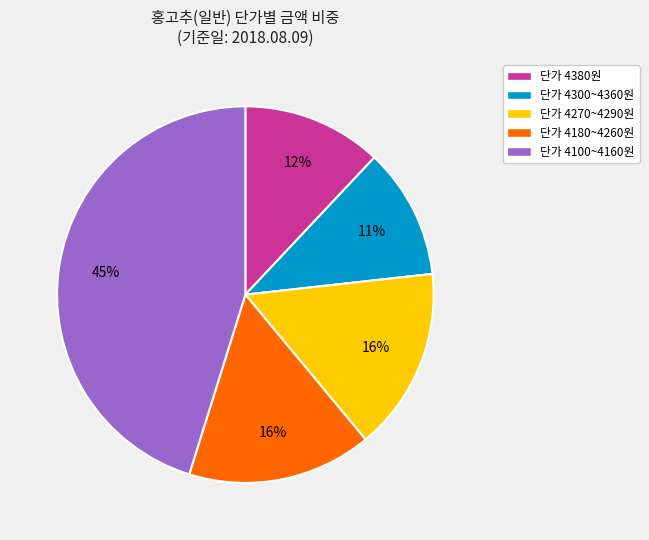

Is there any slice that represents more than half of the pie?

No